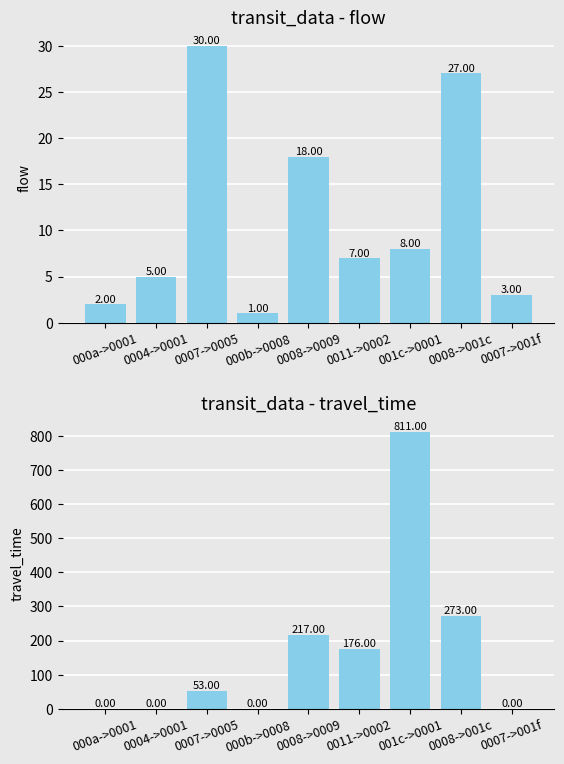

Rank the series by their maximum value, from highest to lowest.

travel_time, flow